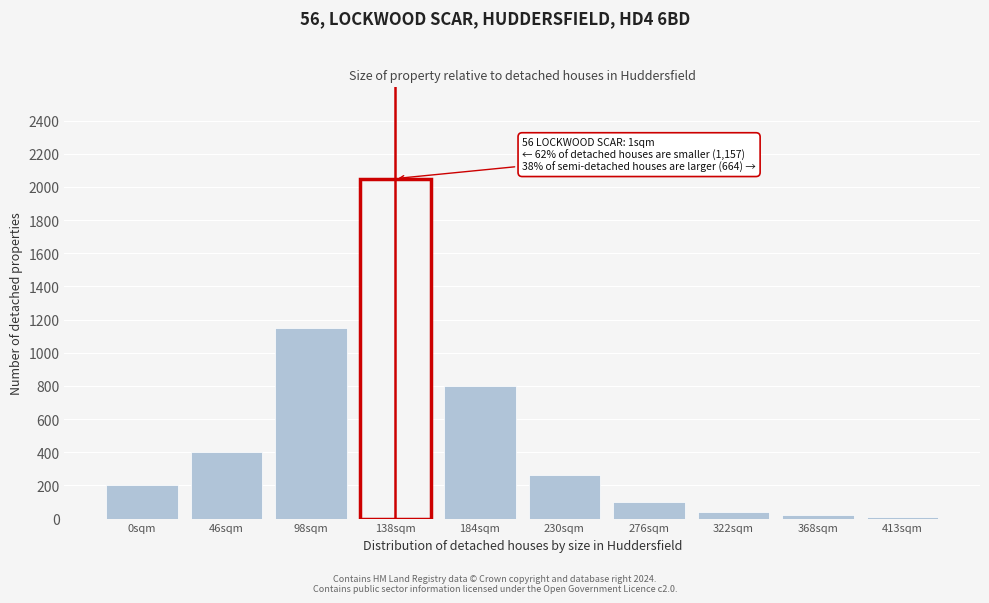

What is the difference between the maximum and second lowest values?

2030